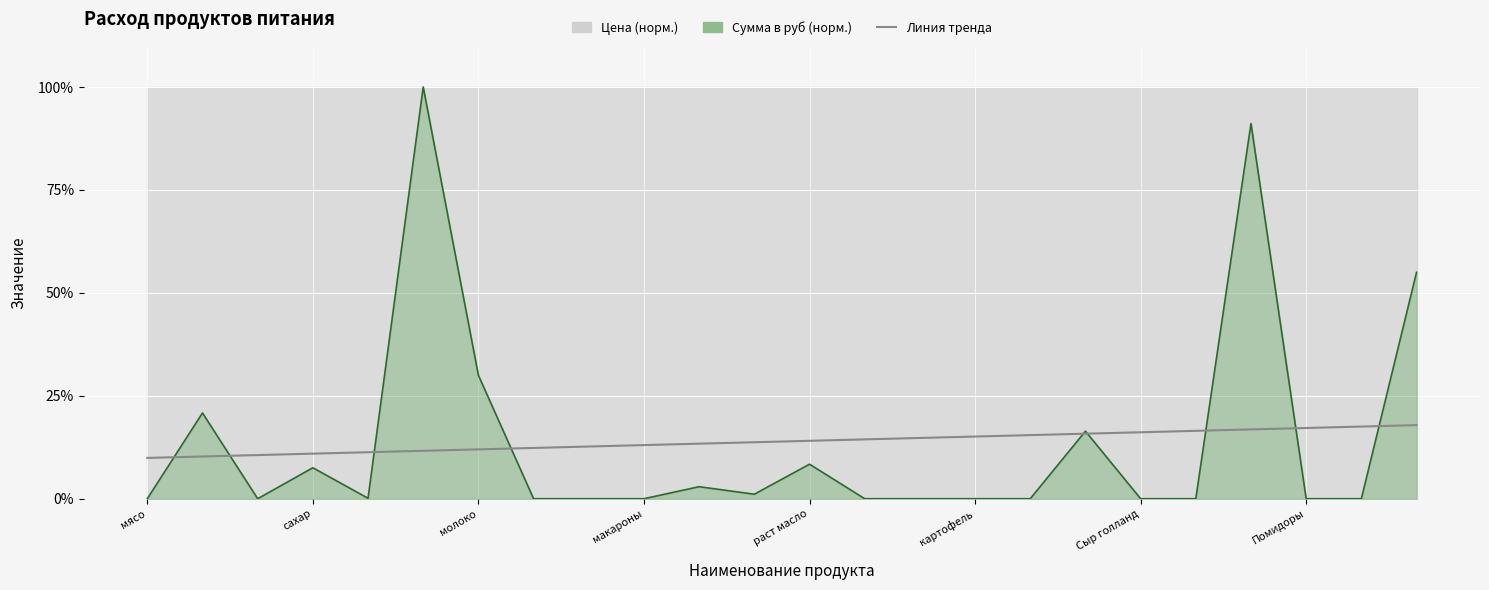

Is it true that the value at картофель is 15.1?

True